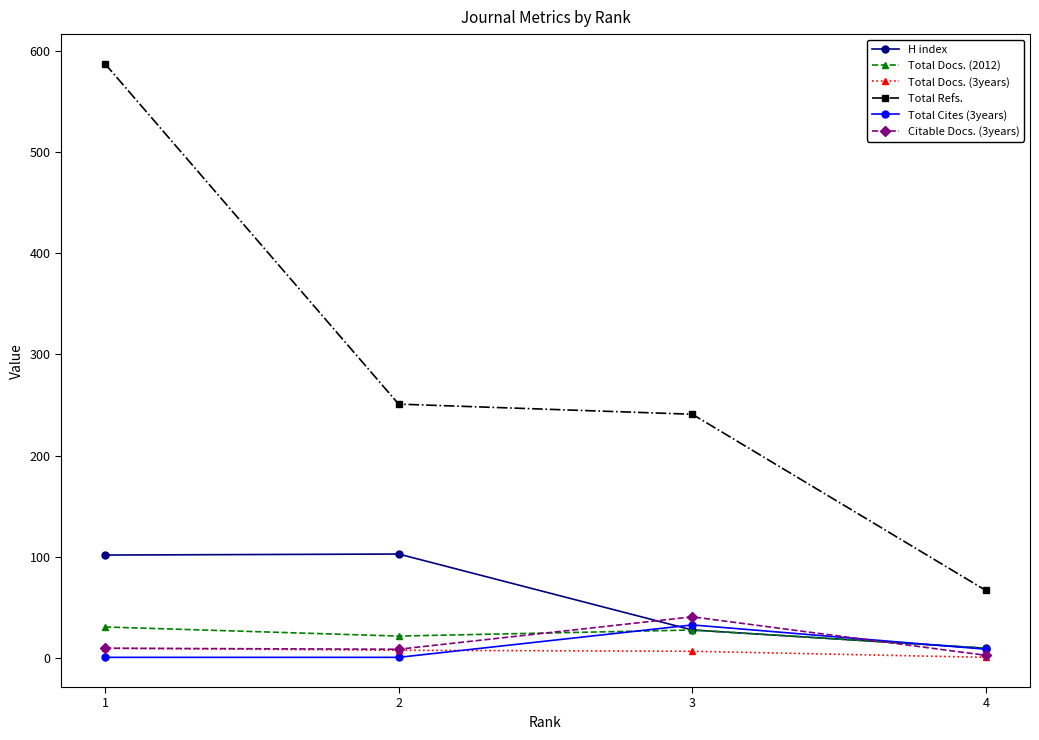

Is it true that Total Docs. (2012) equals 8 at 3?

False